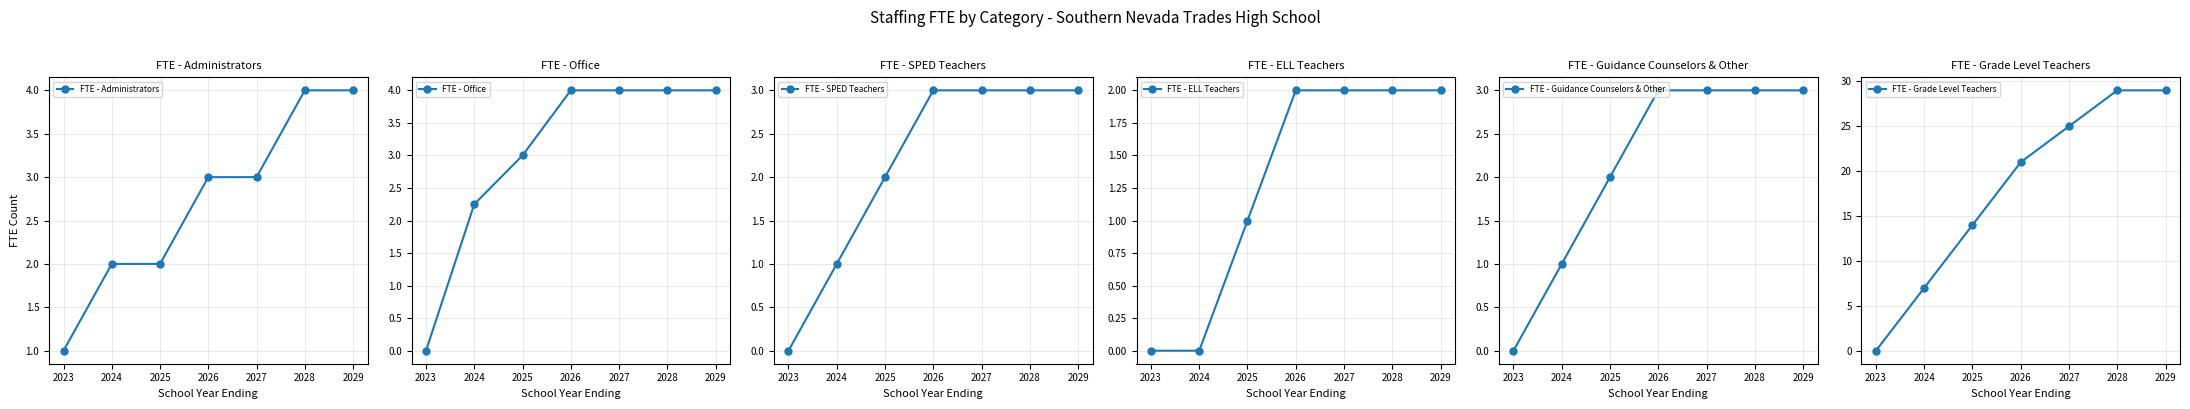

What is the difference between the FTE - Office values at 2025 and 2026?

1.0